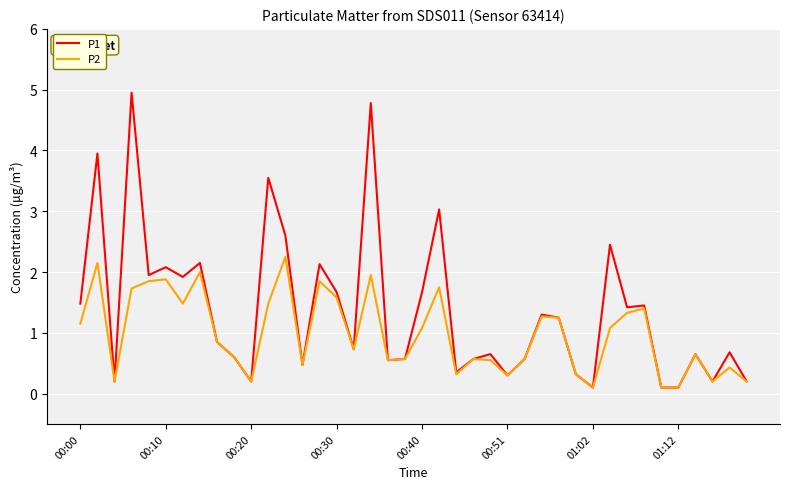

What is the sum of all P1 values?

54.7